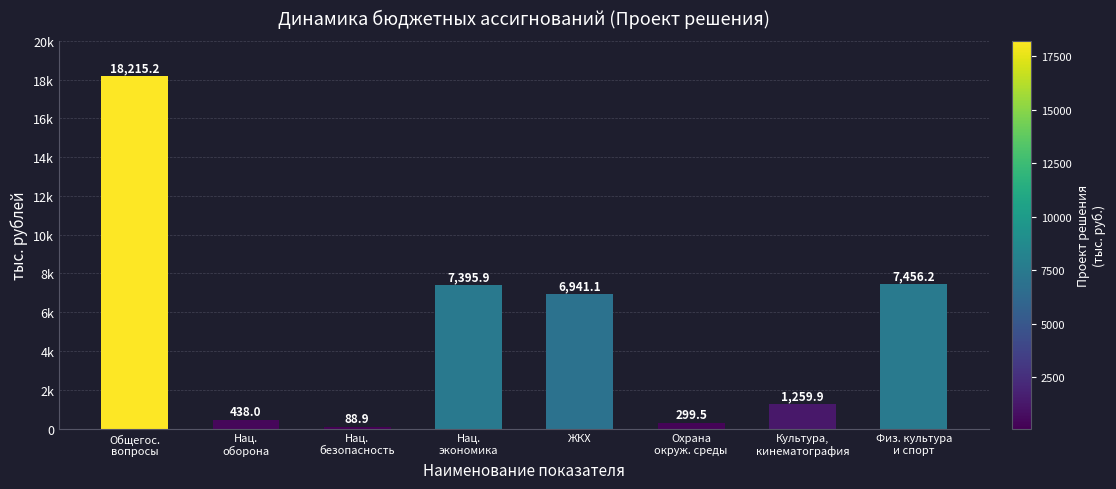

List the labels in order of value, largest first.

Общегос.
вопросы, Физ. культура
и спорт, Нац.
экономика, ЖКХ, Культура,
кинематография, Нац.
оборона, Охрана
окруж. среды, Нац.
безопасность